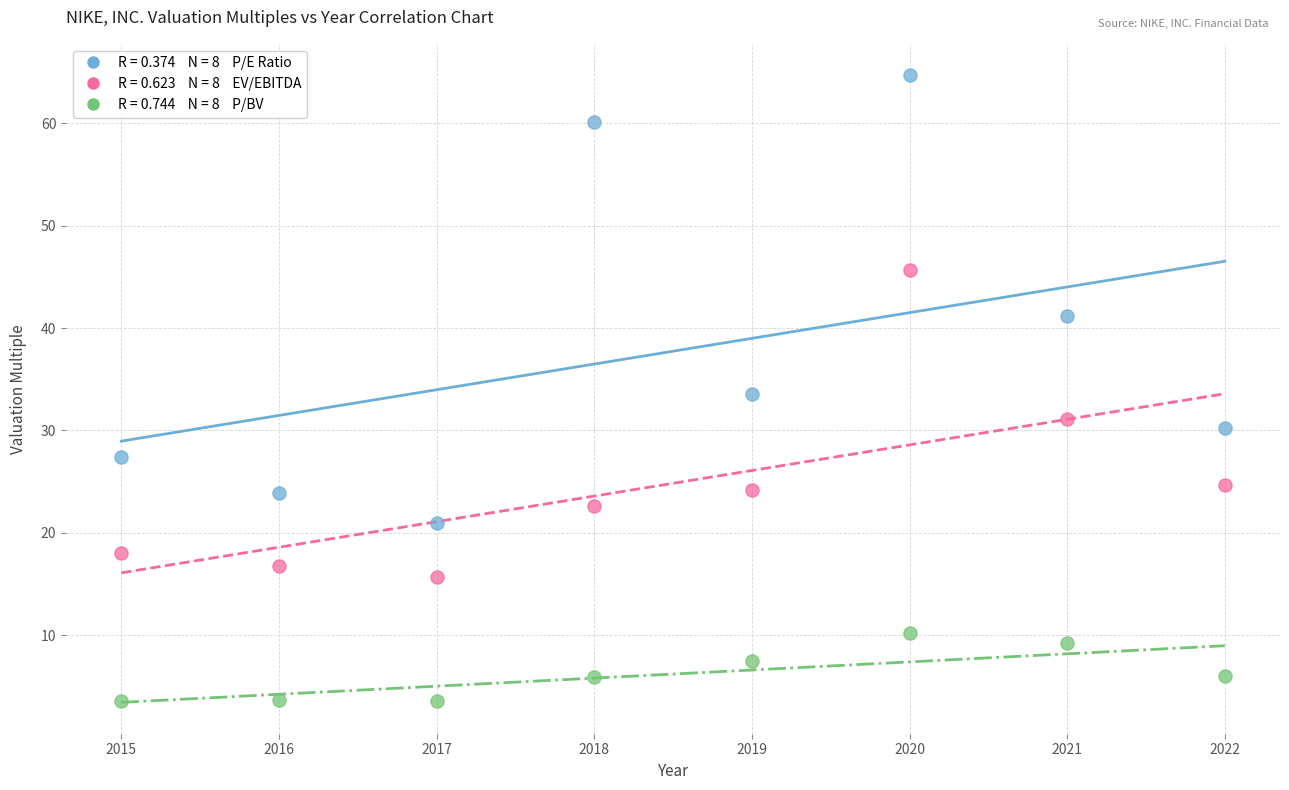

Across all data points, what is the range of Y values (max minus min)?

61.2